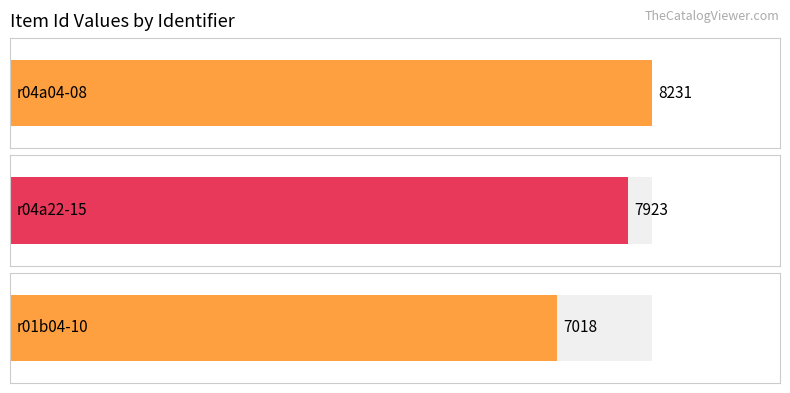

What value does the data have at r04a04-08, to the nearest 50?

8250